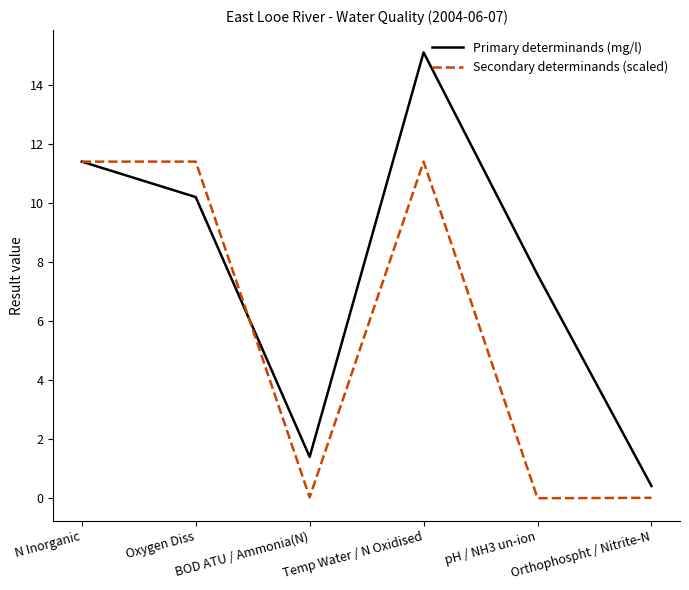

How many values in the Primary determinands (mg/l) series exceed 10?

3